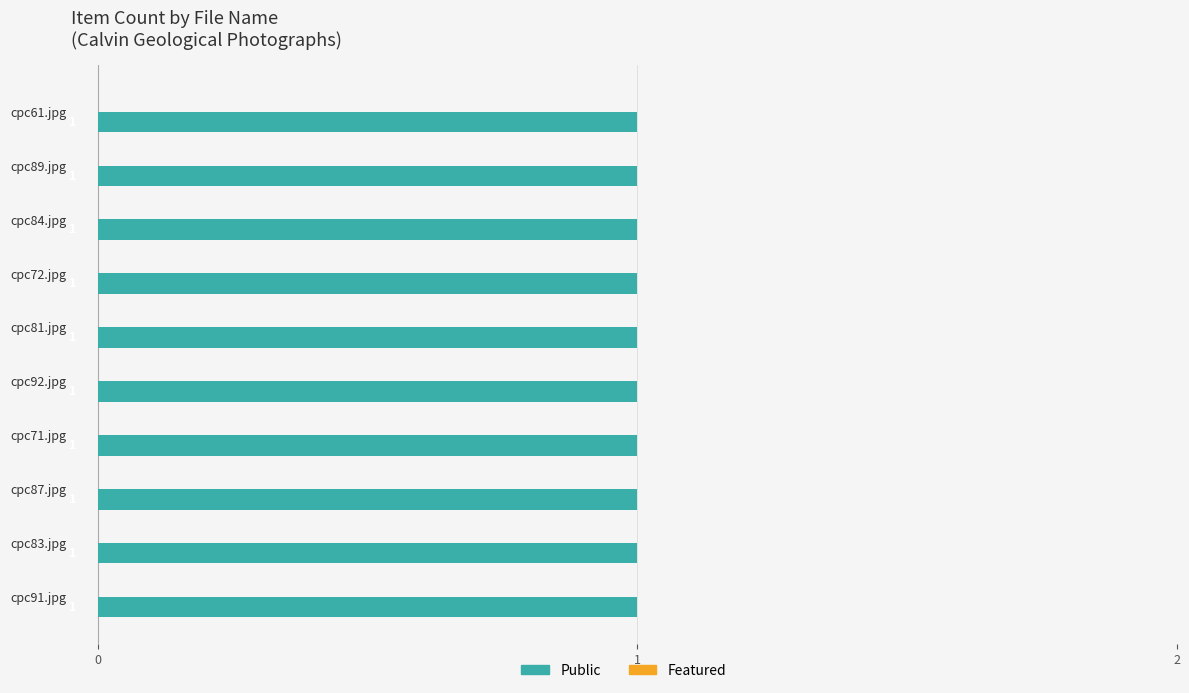

True or false: Public has a value of 1 at cpc61.jpg.

True